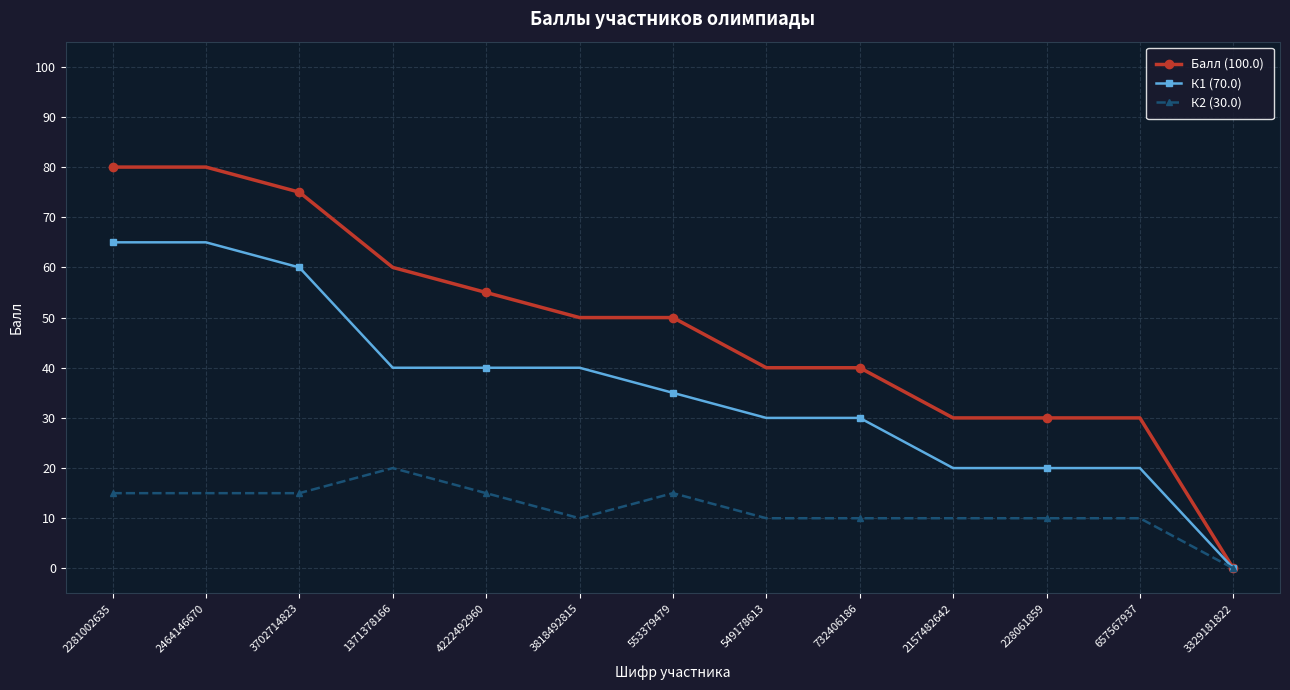

The Балл (100.0) series shows 55 at 4222492960. True or false?

True